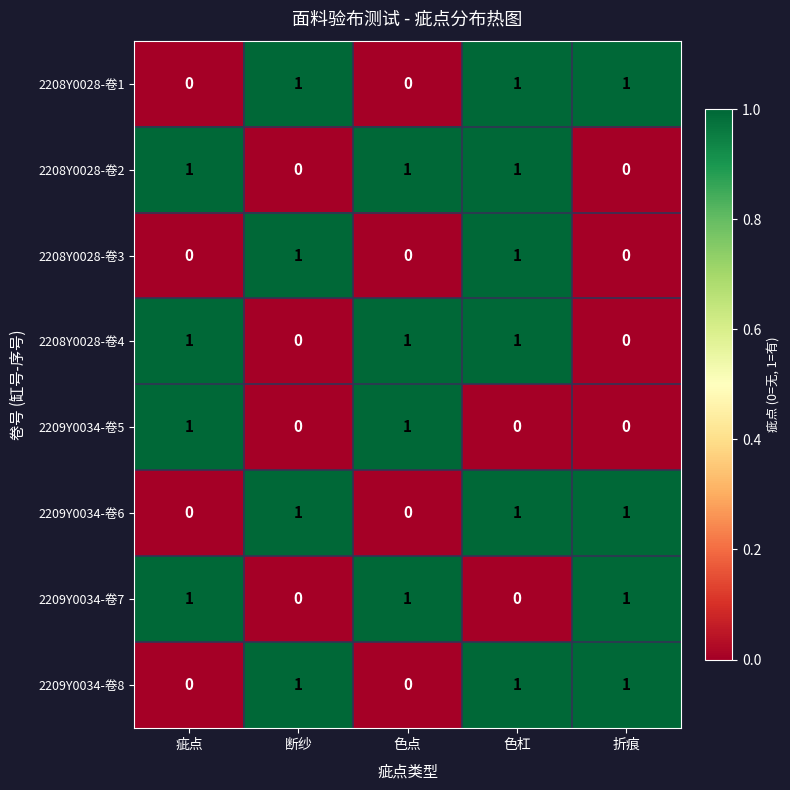

At how many categories does at least one series exceed 0?

5